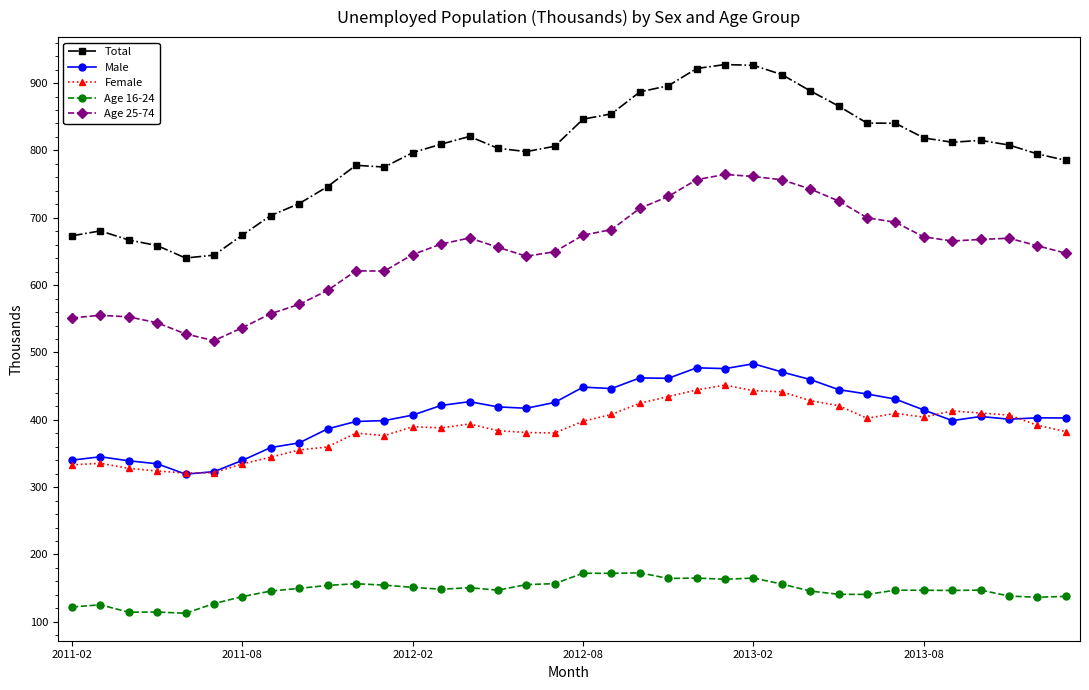

What is the greatest value displayed?

927.5